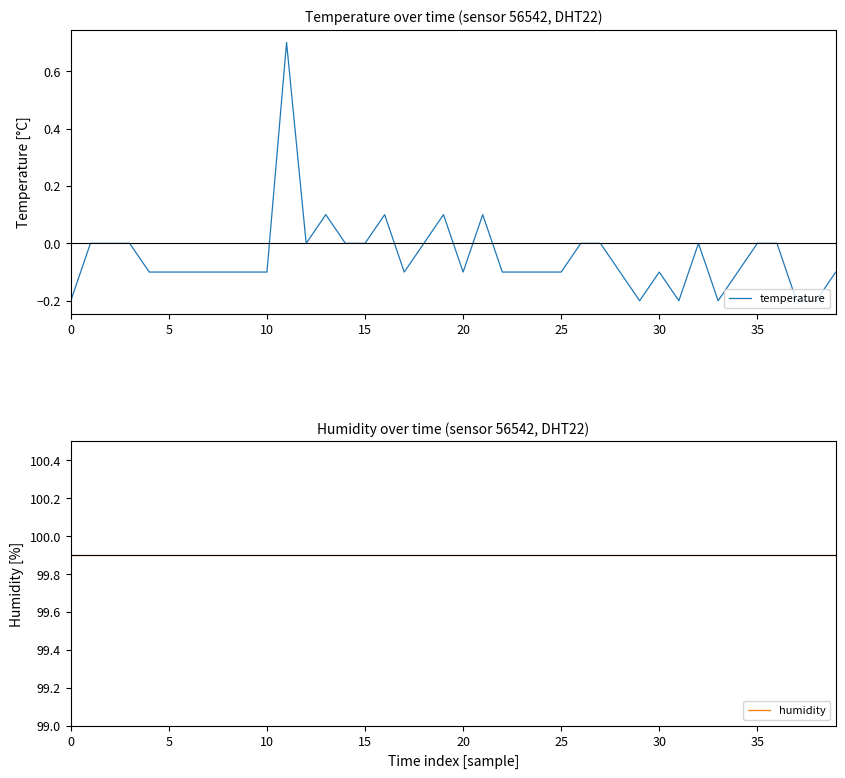

How many data points does each series have?

40